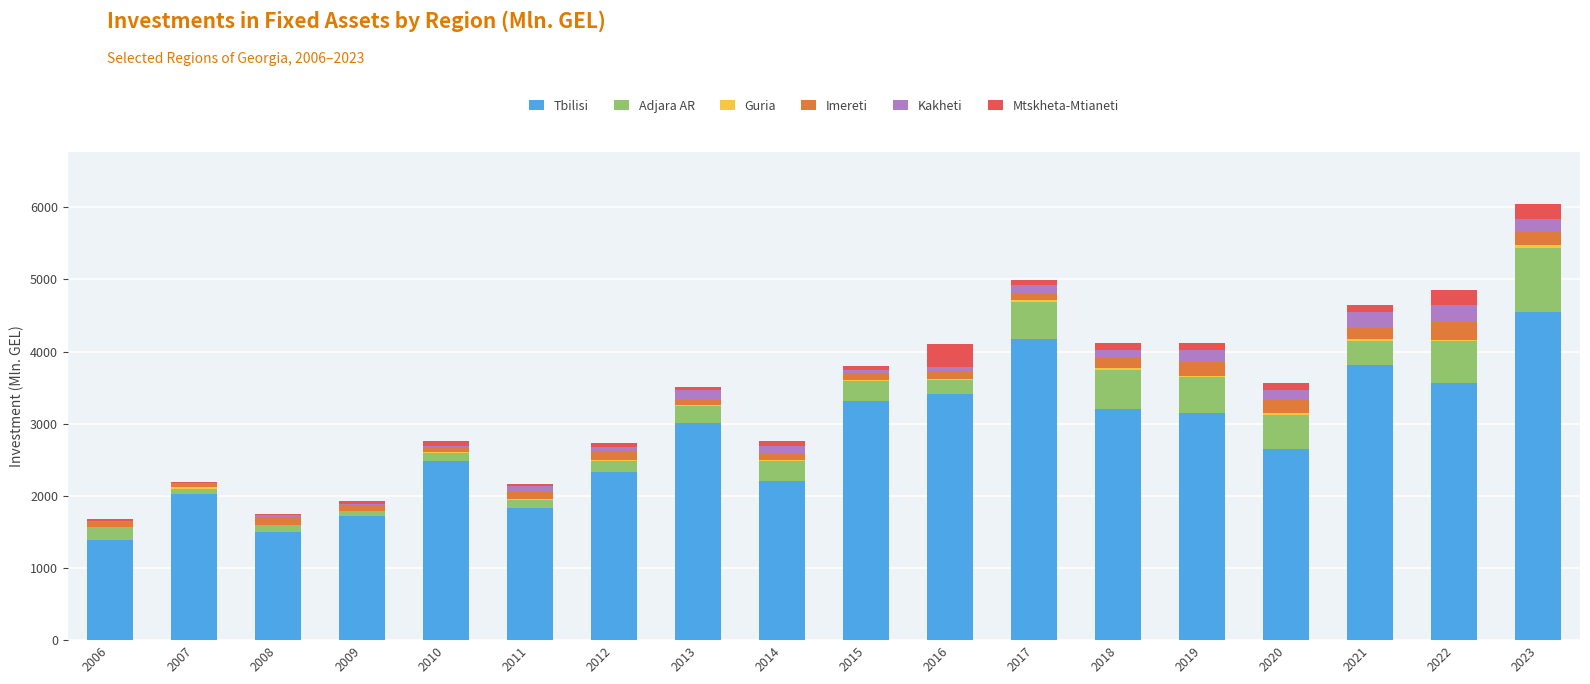

Is it true that Tbilisi equals 1804.2 at 2020?

False